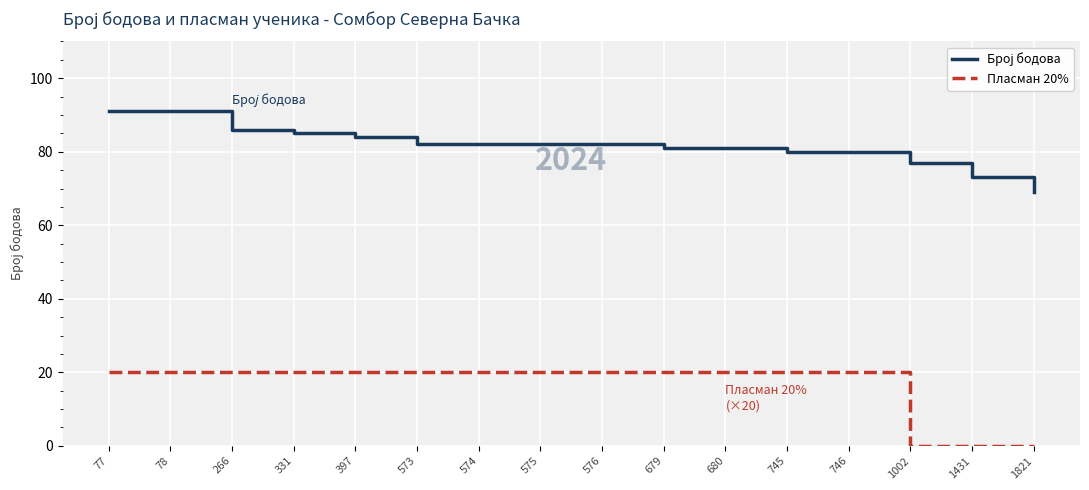

True or false: Пласман 20% has a value of 29 at 679.

False